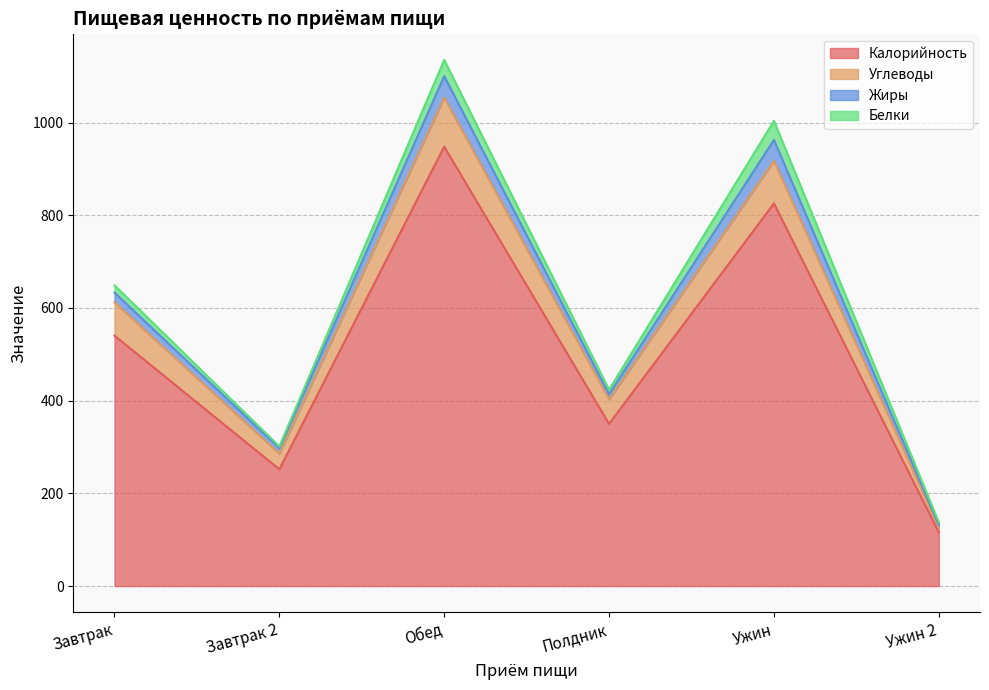

What is the sum of the Углеводы values at Ужин 2 and Ужин?

1043.0